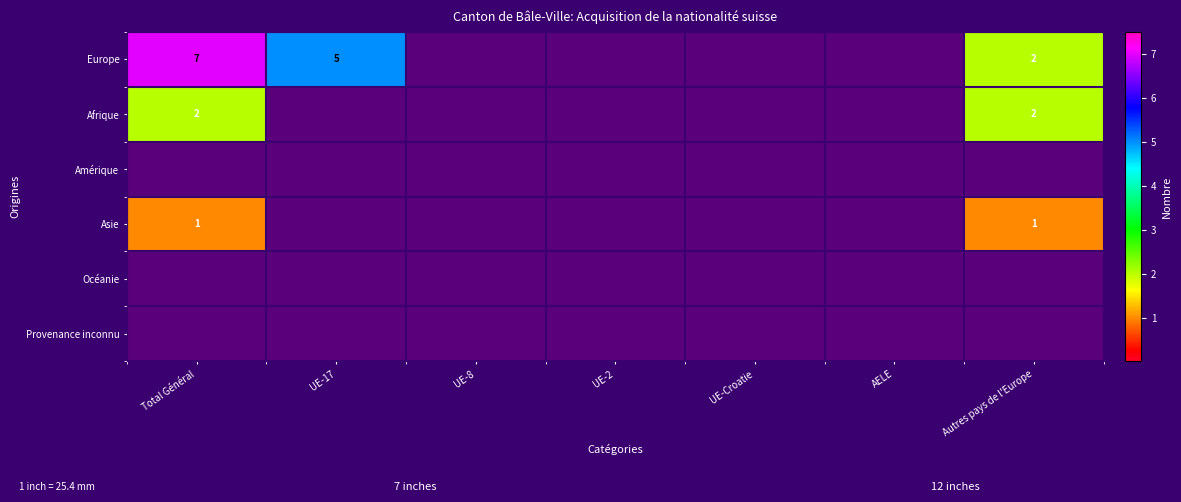

Is the value of Afrique at Autres pays de l'Europe greater than the value of Europe at UE-17?

No